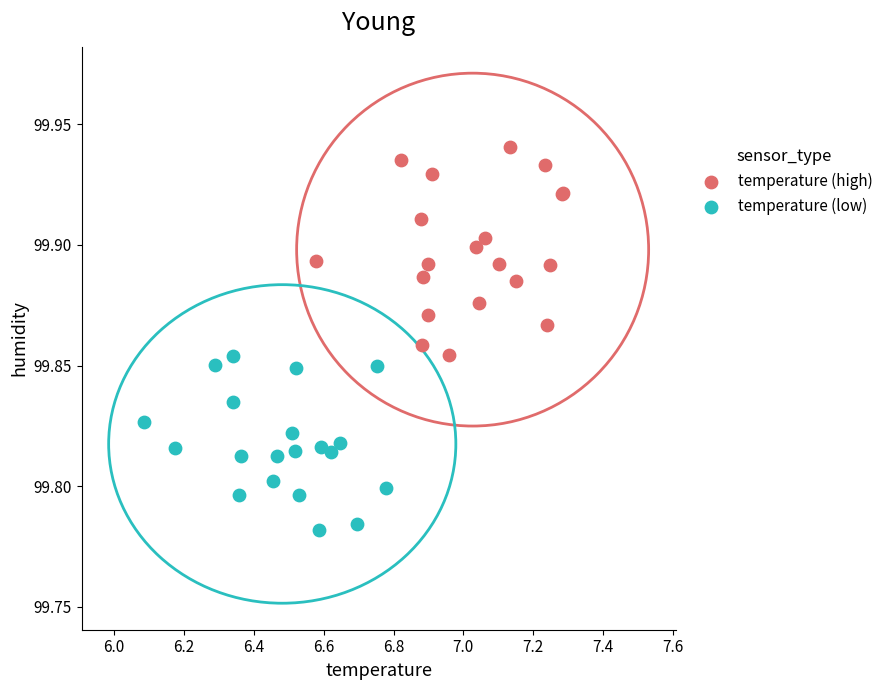

Which series has the widest spread of Y values?

temperature (high)